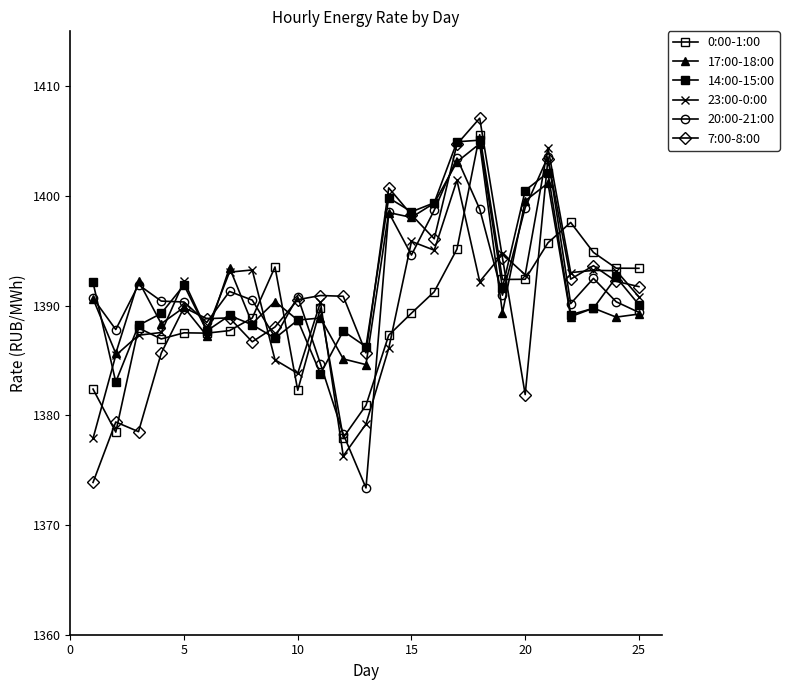

How many categories are shown in the chart?

25